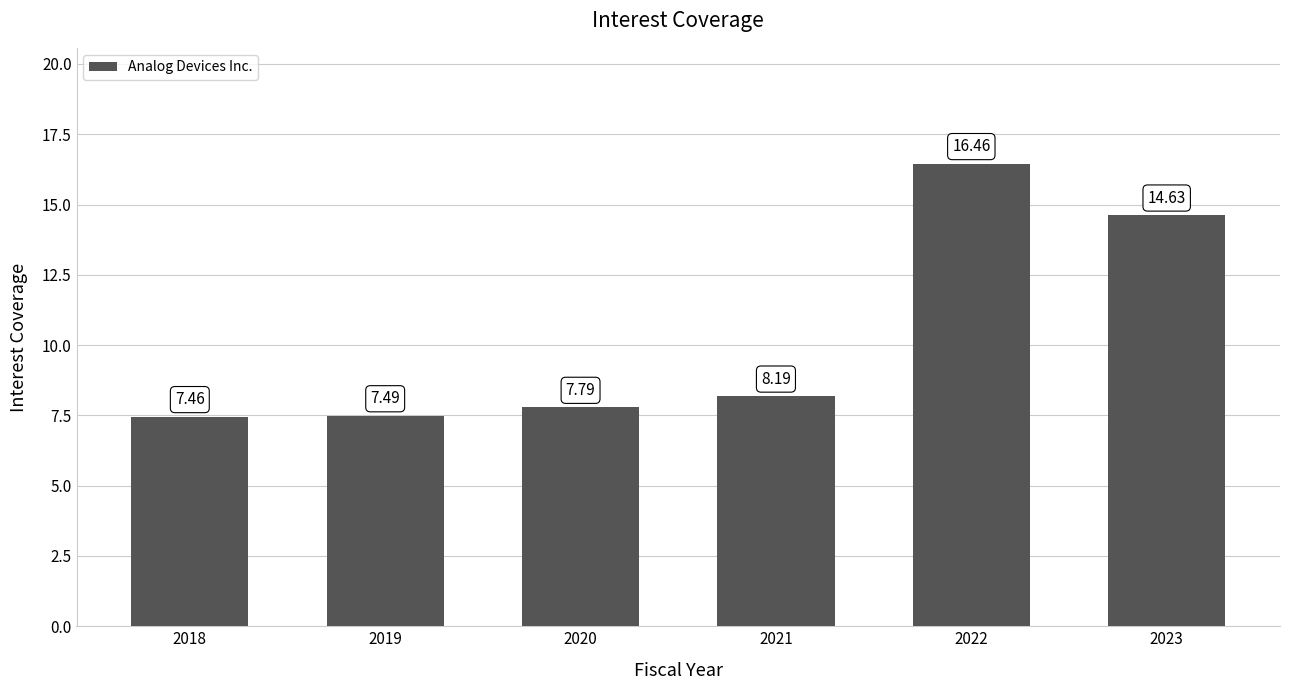

How many bars are there in total?

6